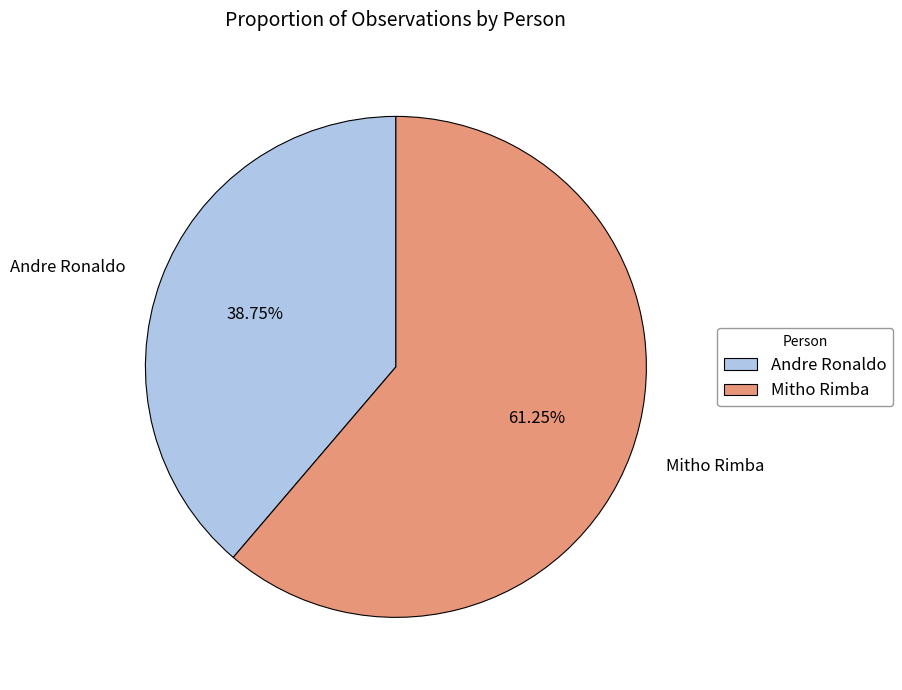

To the nearest percent, what is the difference between the largest and smallest slice percentages?

22%